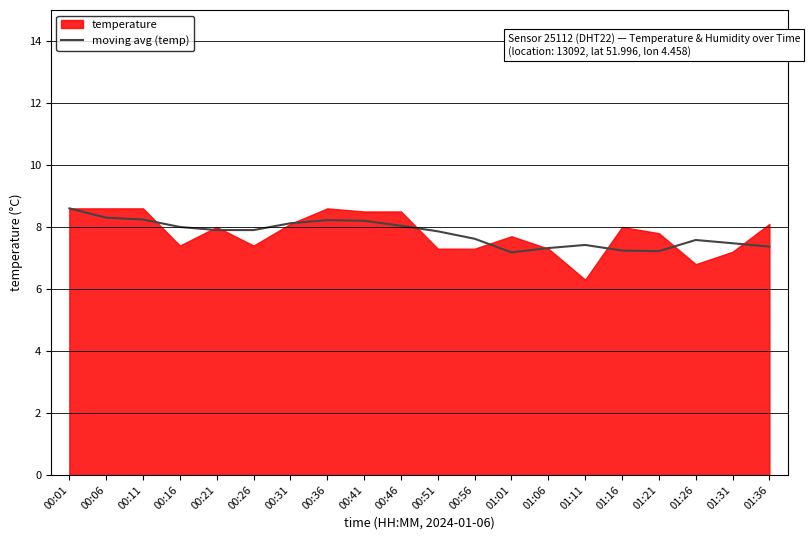

True or false: moving avg (temp) has a value of 7.4 at 01:36.

True